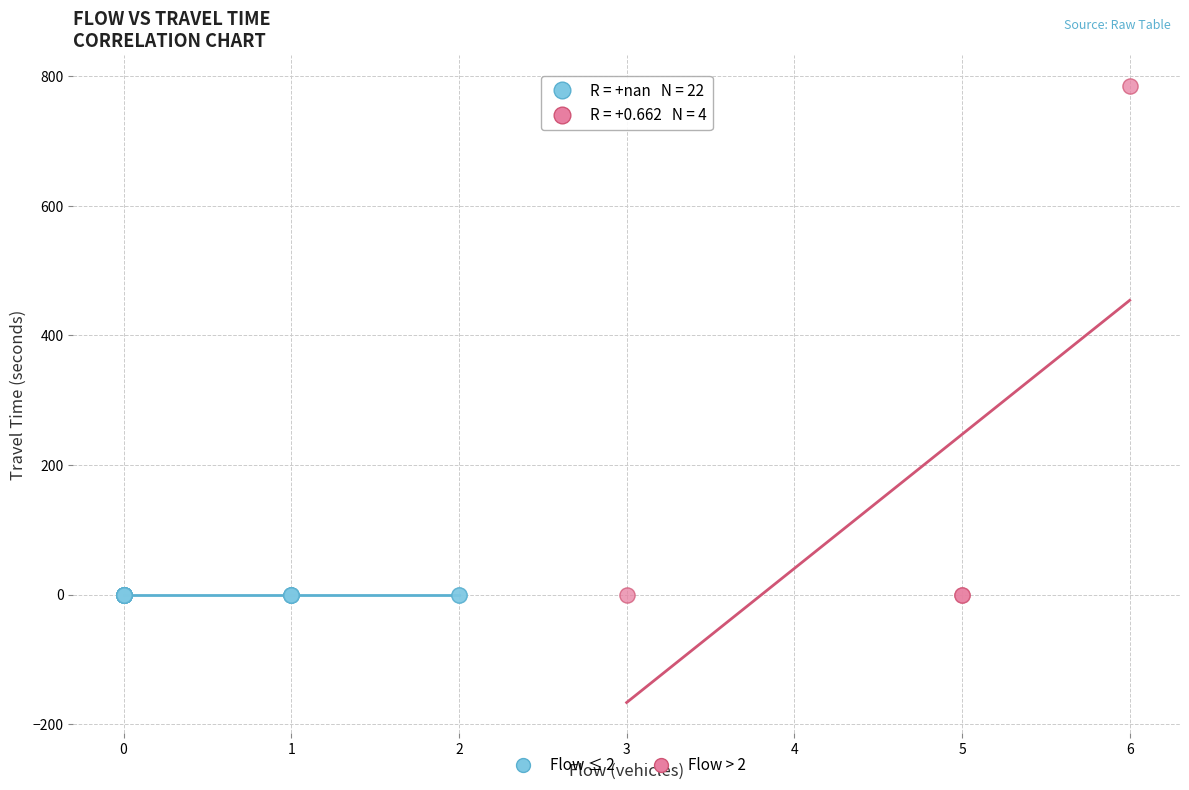

What are all the series names shown in the legend?

Flow ≤ 2, Flow > 2